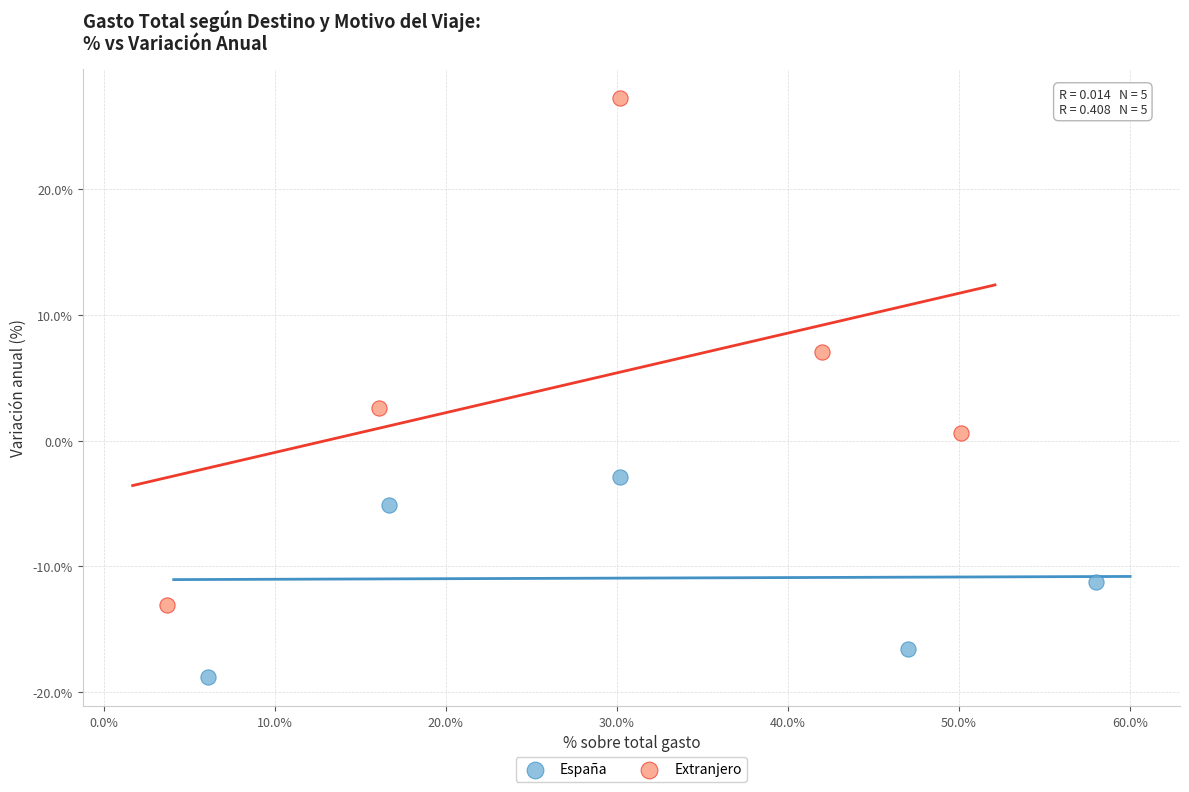

Which series contains the lowest Y value?

España